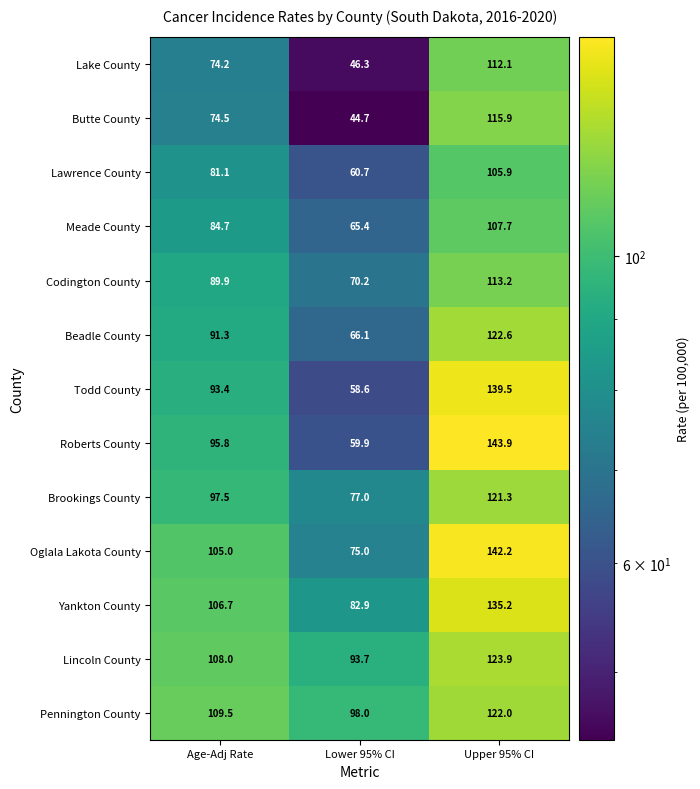

Which series has the largest total across all categories?

Pennington County